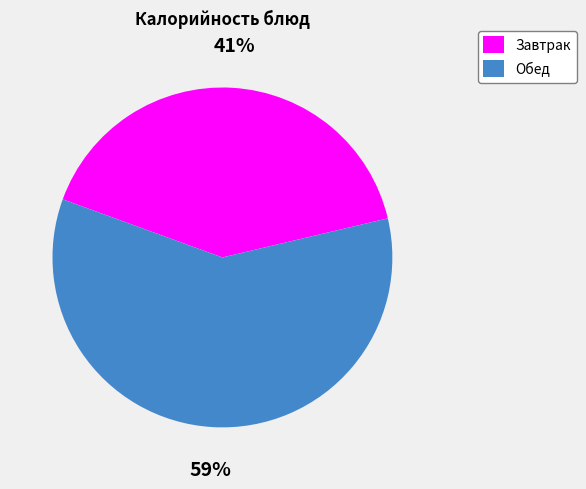

To the nearest percent, what is the combined percentage of Завтрак and Обед?

100%